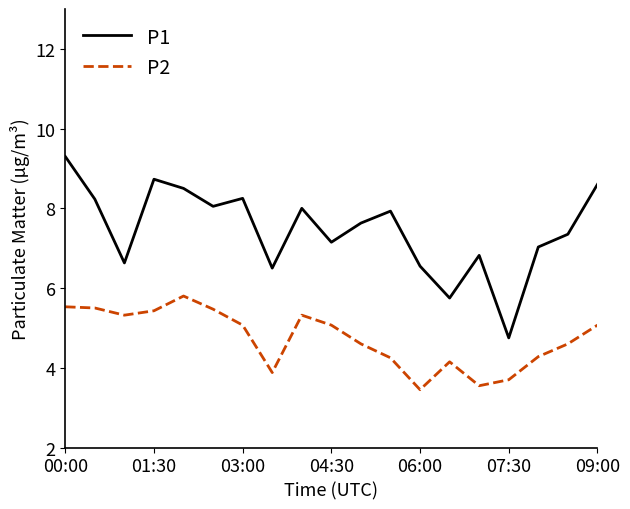

What is the average value of the P2 series?

4.7